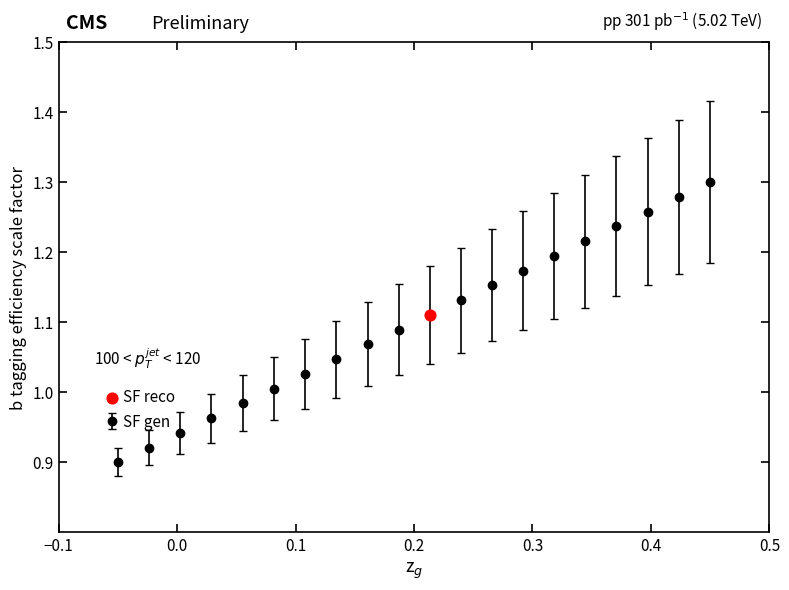

What is the difference between the maximum and minimum values?

0.4